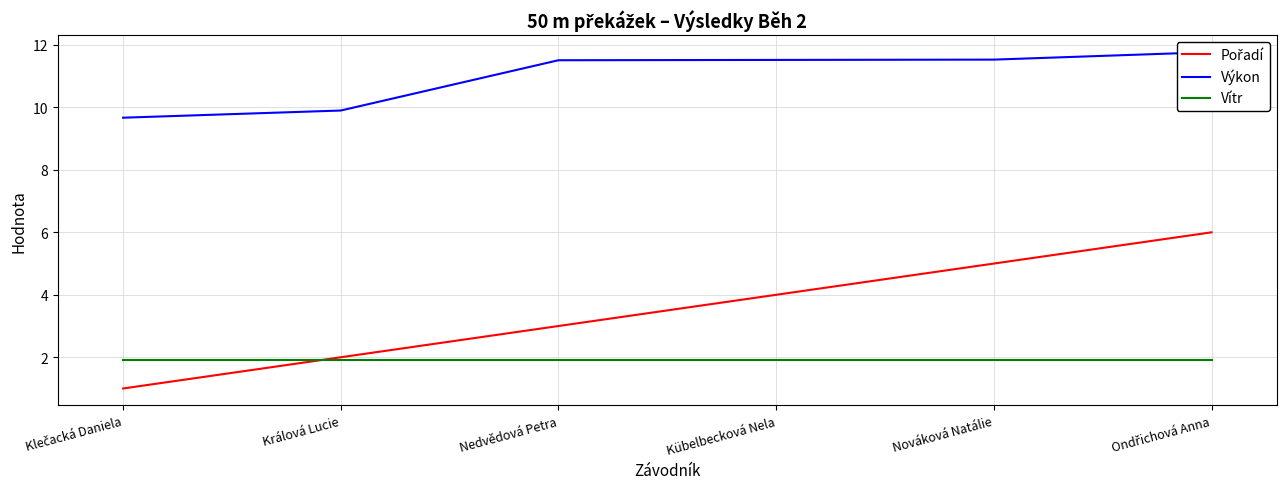

What is the sum of all Vítr values?

11.4